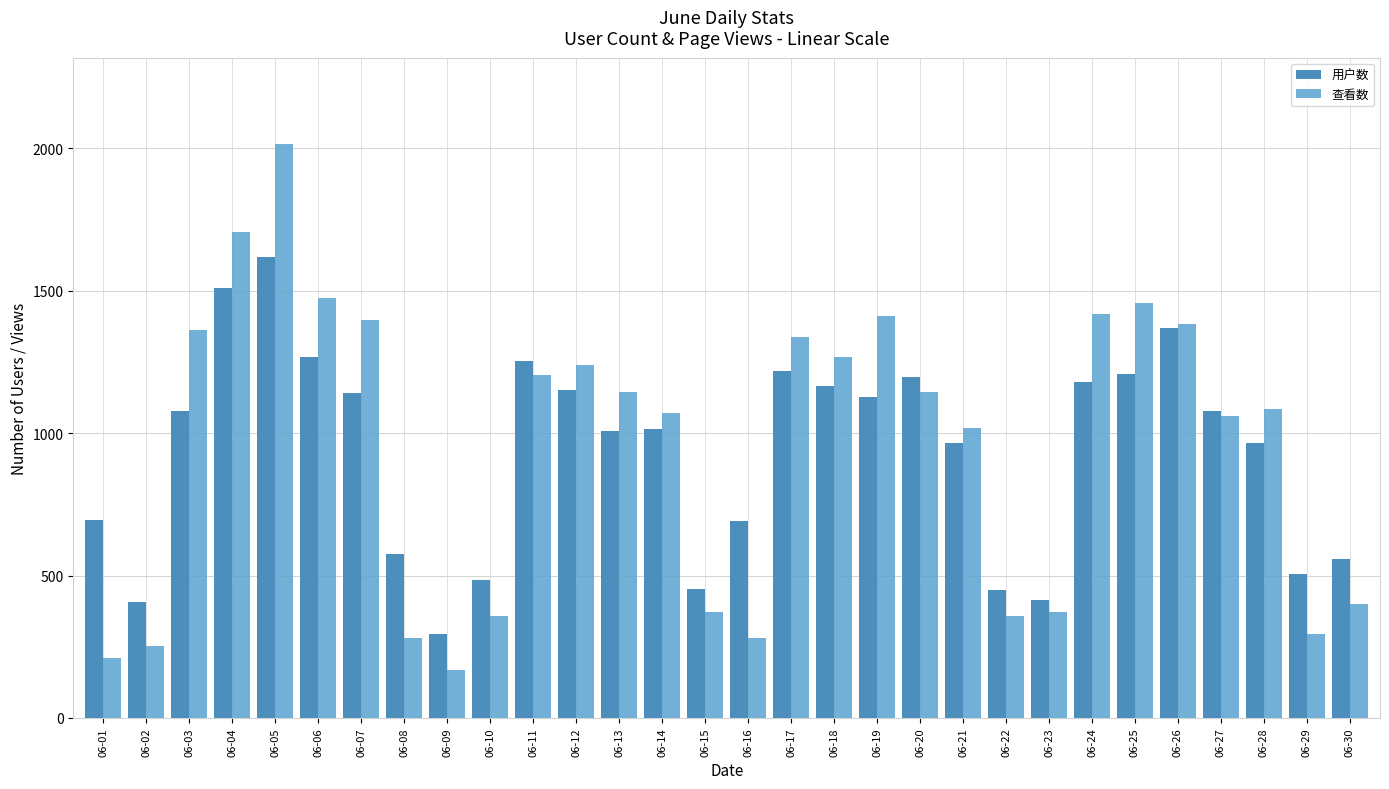

At which label does 查看数 reach its minimum?

06-09